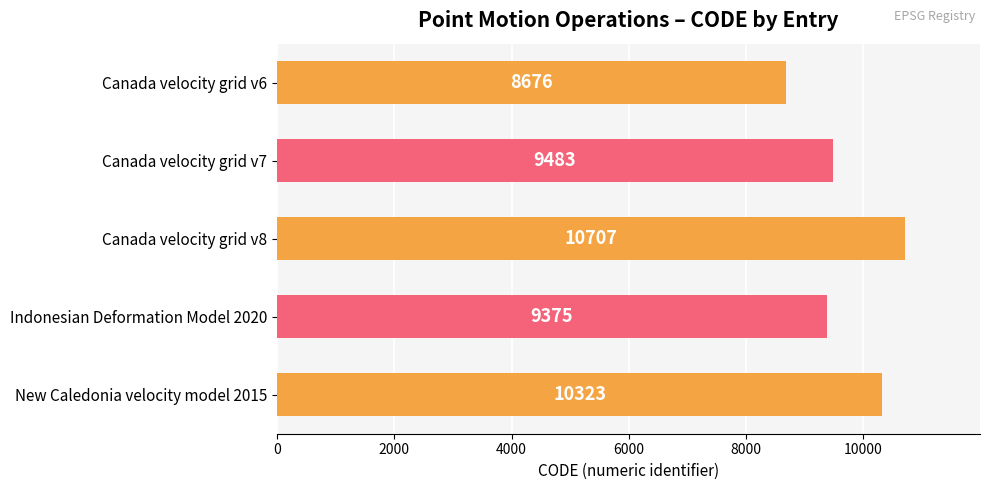

Approximately how many times larger is the value at Canada velocity grid v6 compared to Canada velocity grid v8?

0.8